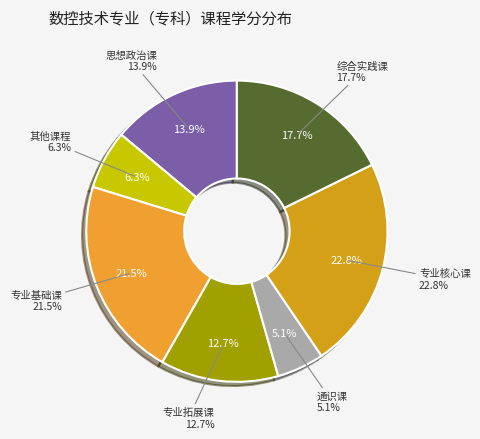

What percentage is NOT represented by 专业基础课?

78.5%